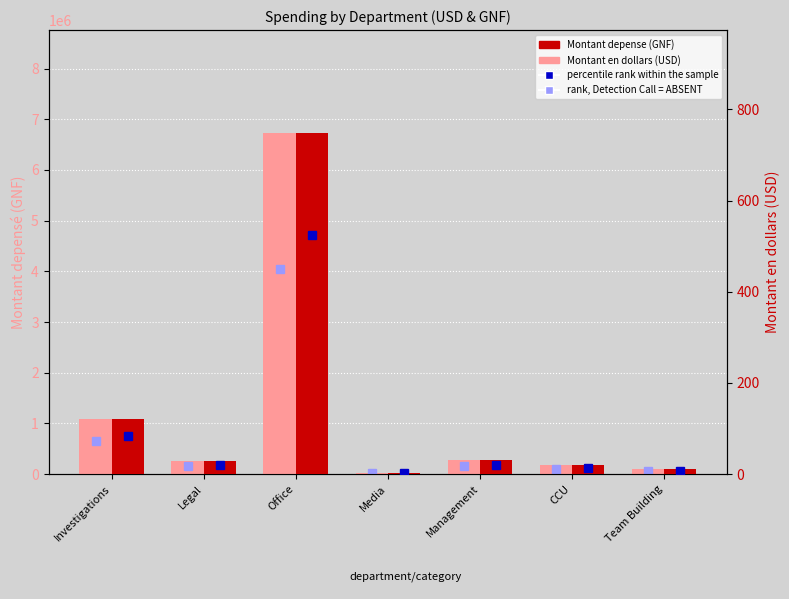

Is it true that Montant en dollars (USD) equals 19.6 at Legal?

False